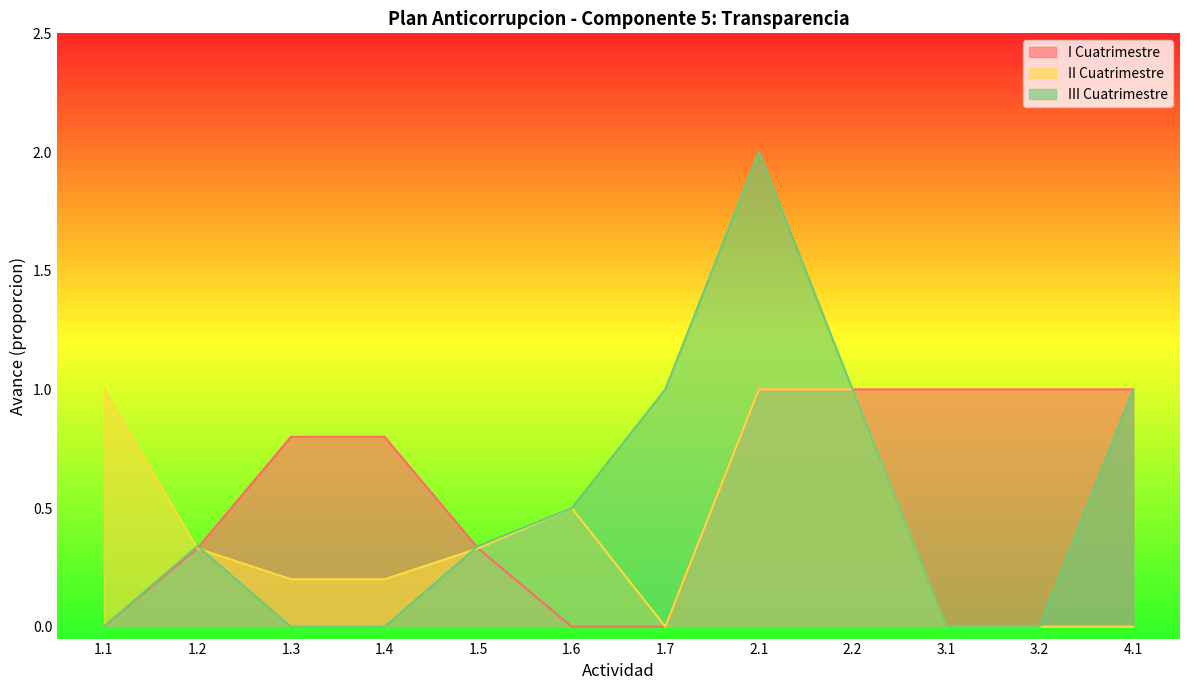

What is the label of the 1st point from the right?

4.1